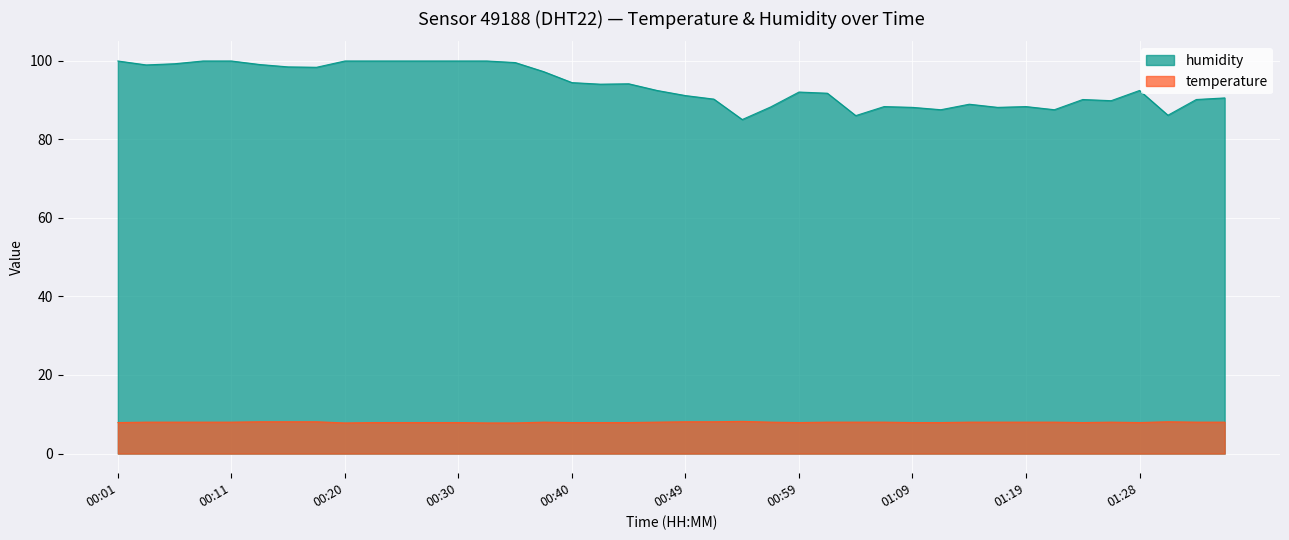

List the series in order of their overall mean, highest first.

humidity, temperature